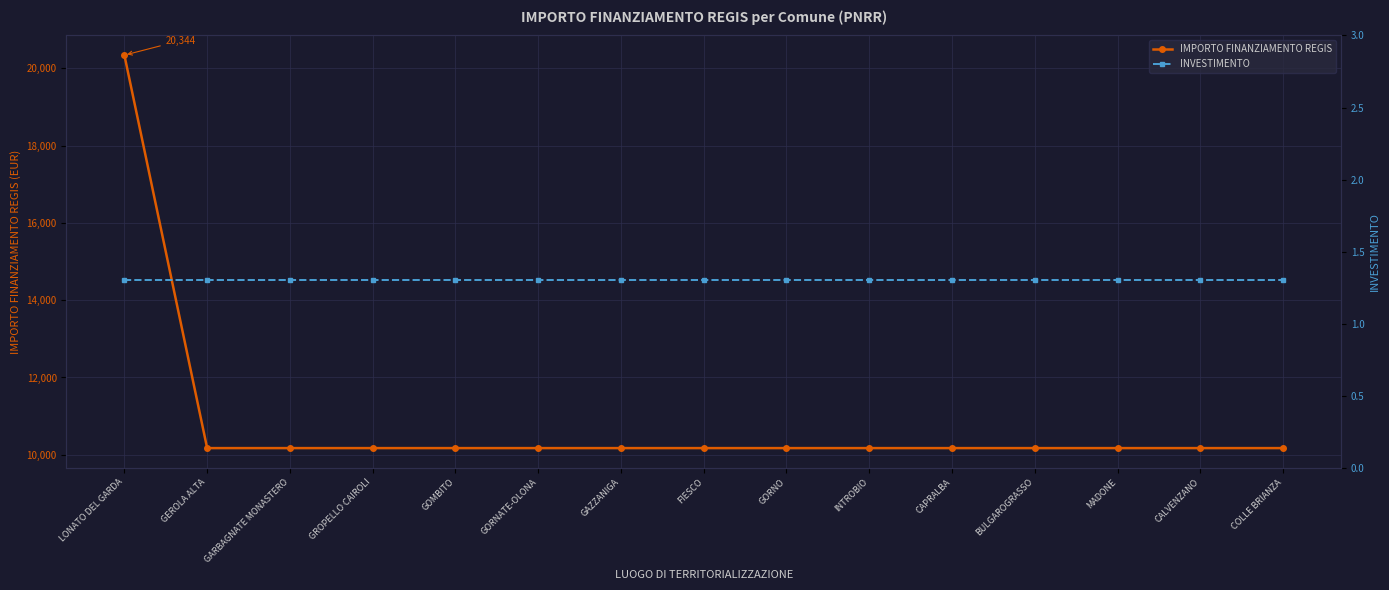

True or false: INVESTIMENTO and IMPORTO FINANZIAMENTO REGIS intersect in this chart.

False